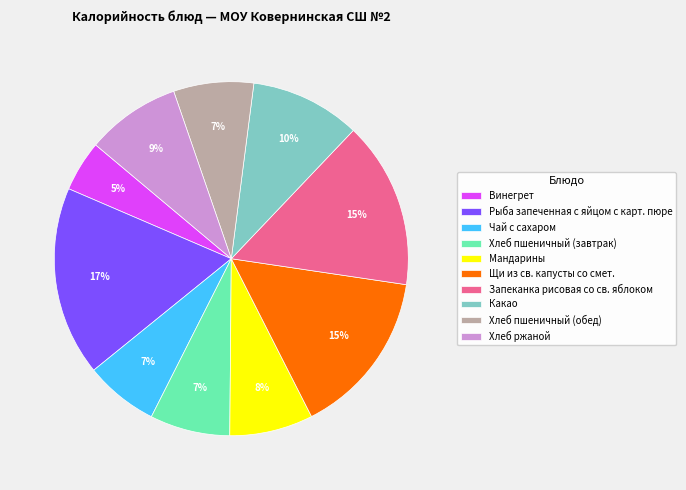

To the nearest percent, what is the difference between the Щи из св. капусты со смет. and Рыба запеченная с яйцом с карт. пюре slice percentages?

2%